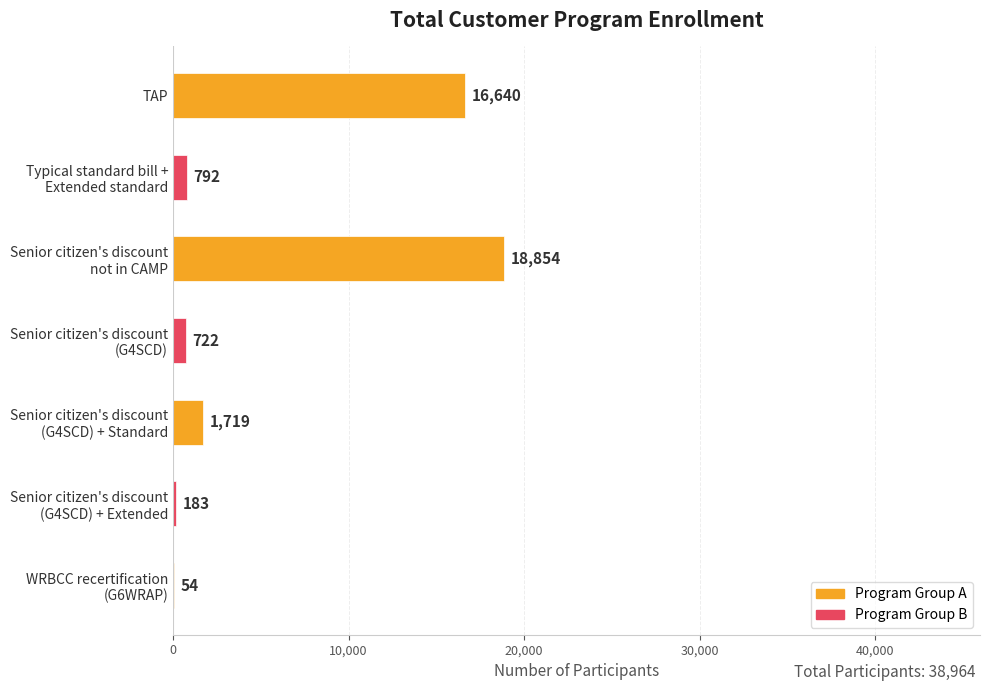

What is the average value?

5566